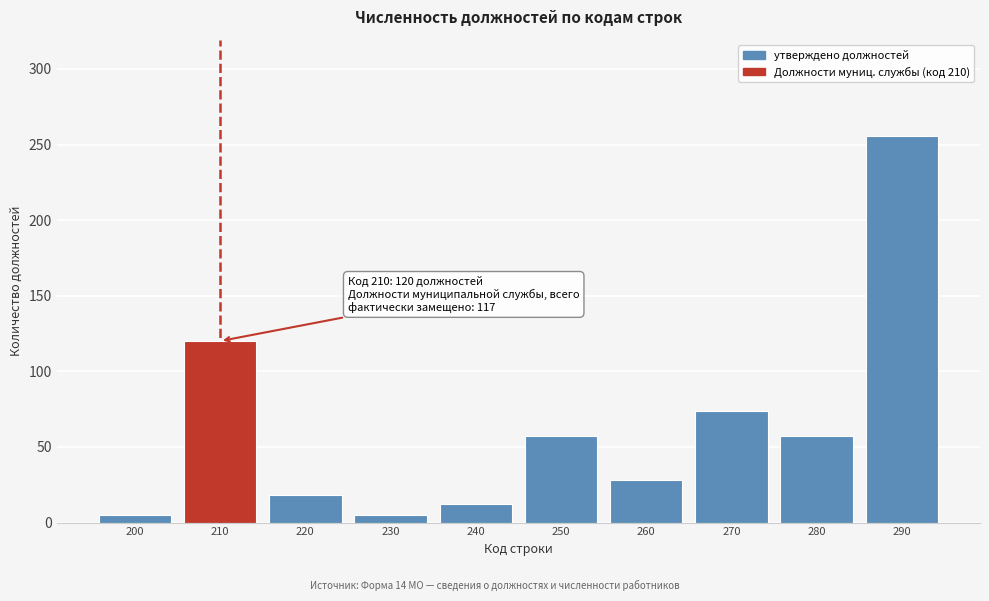

Reading right to left, list all the values displayed in this chart.

255.5	57.0	73.5	28.0	57.0	12.0	5.0	18.0	120.0	5.0